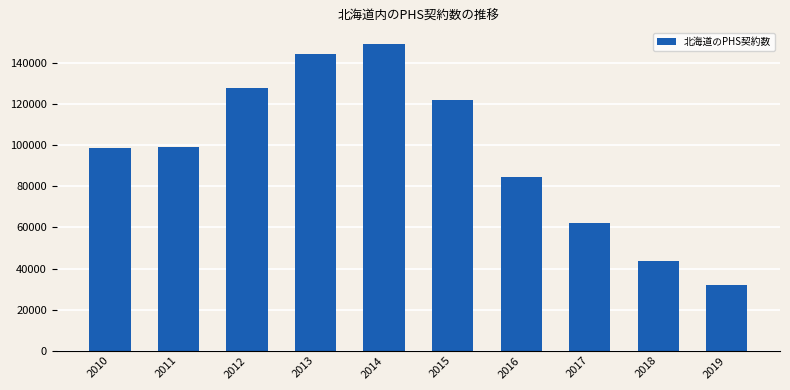

What is the value of the 10th bar from the left?

31839